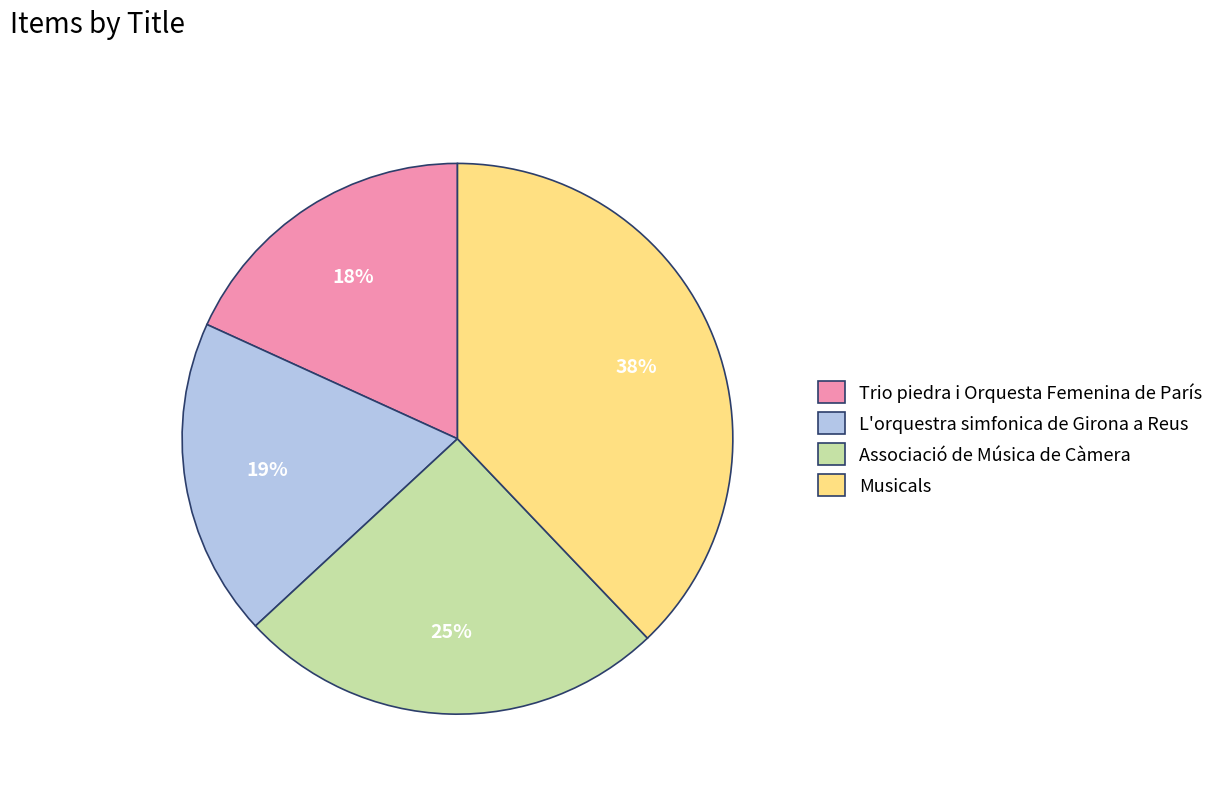

Which has a higher value, Associació de Música de Càmera or Trio piedra i Orquesta Femenina de París?

Associació de Música de Càmera